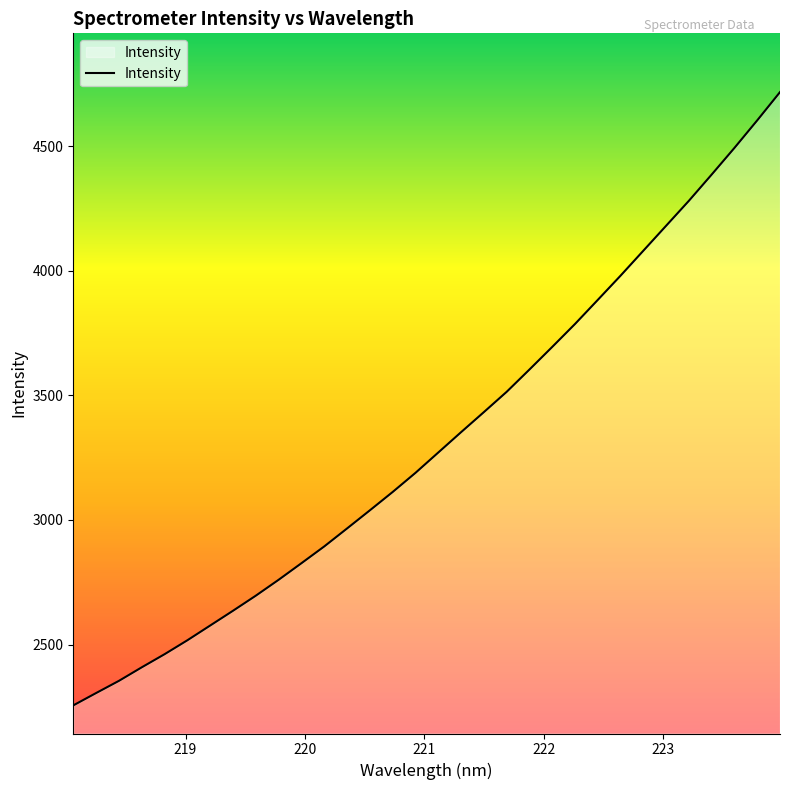

What is the difference between the maximum and minimum values?

2460.6